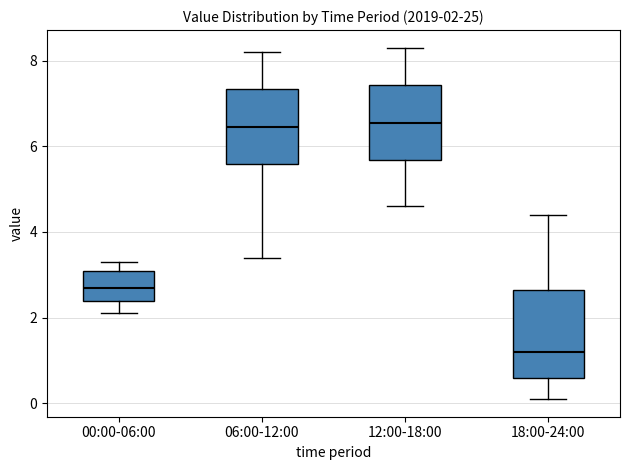

Which box has the lowest median line?

18:00-24:00